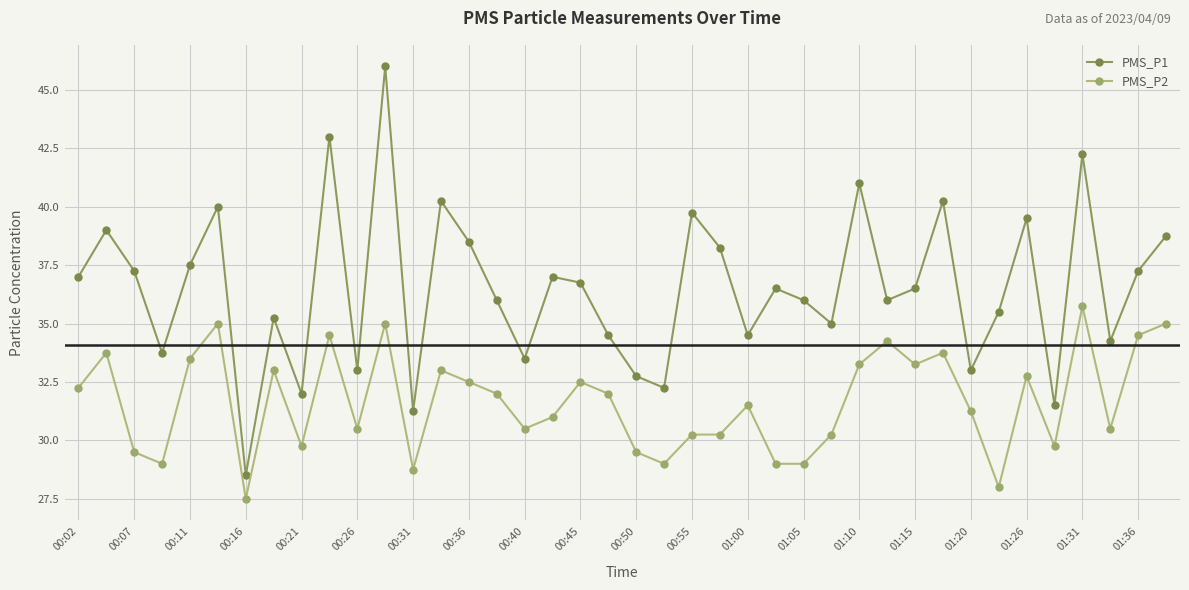

In PMS_P1, how many points are lower than both neighbors (excluding endpoints)?

13